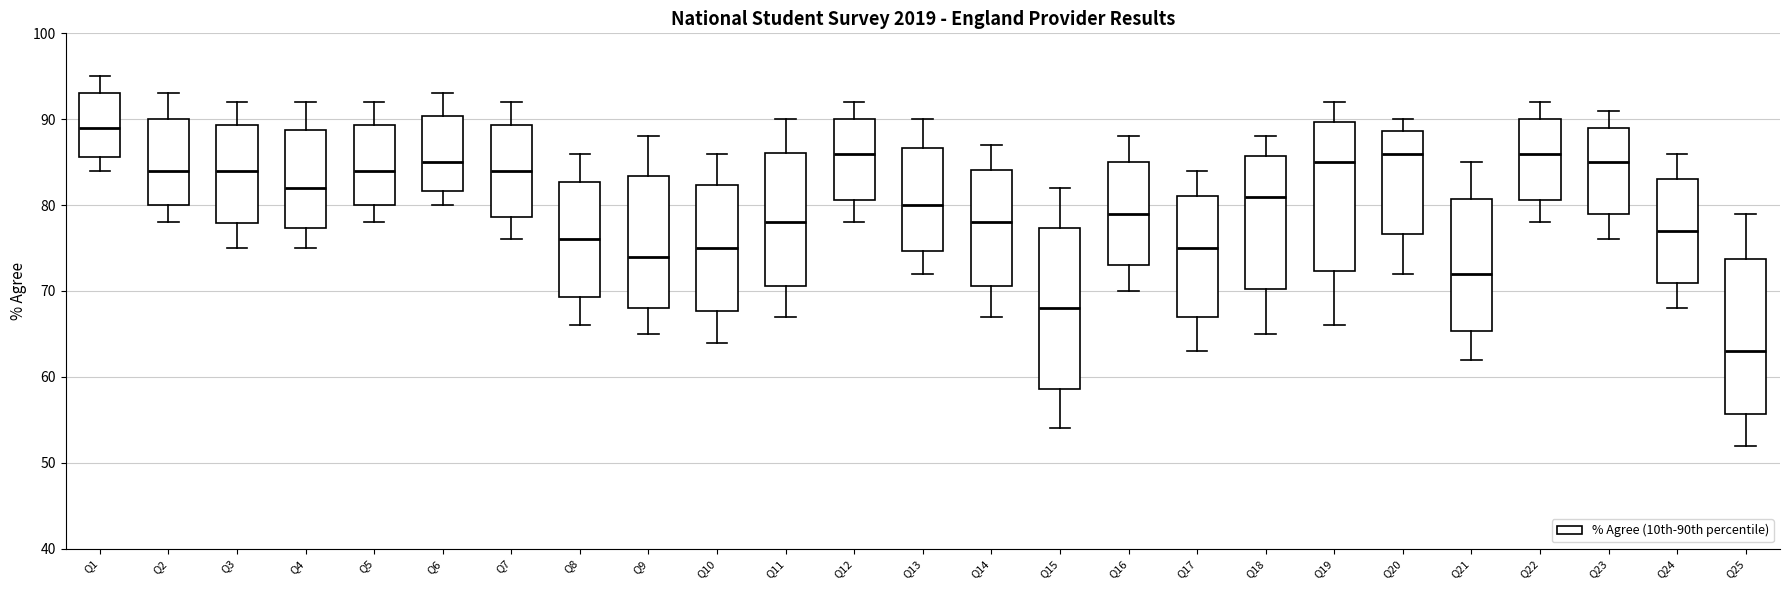

Where does the lower whisker of the box for Q21 end on the y-axis? The values are not printed on the chart, so give them approximately, as read against the axis.

62